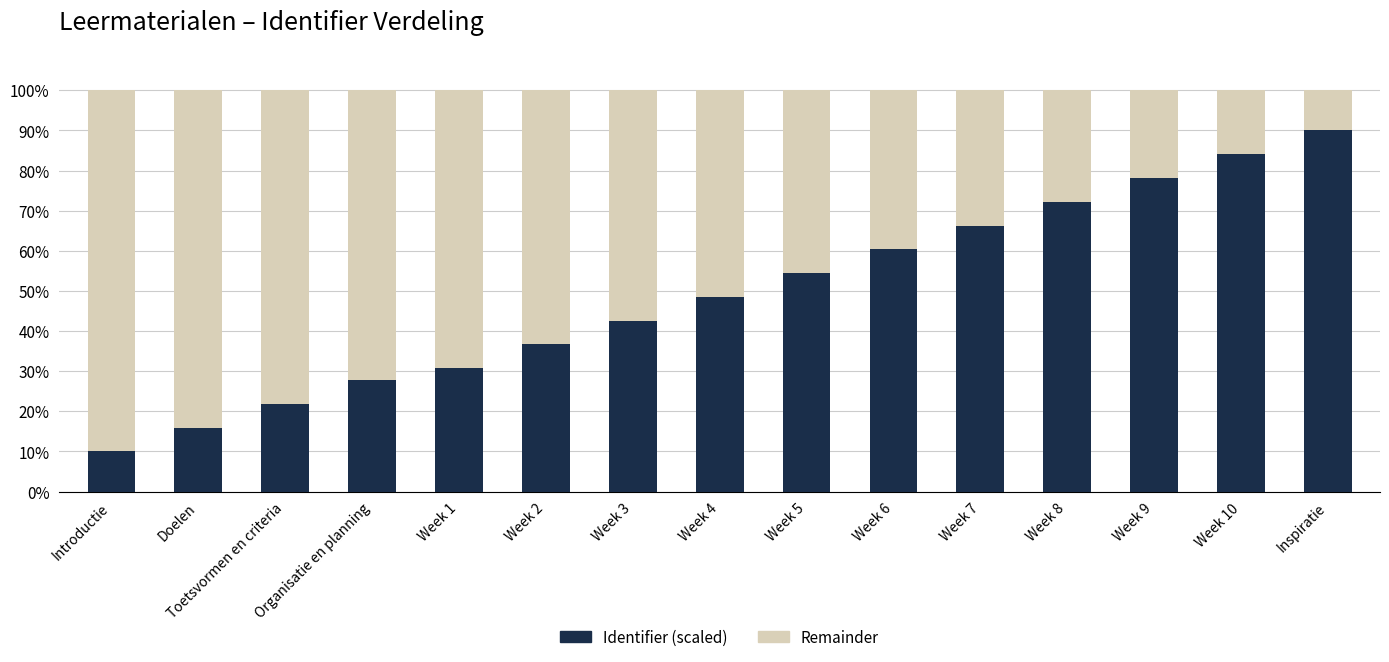

Is it true that Identifier (scaled) equals 10.0 at Introductie?

True